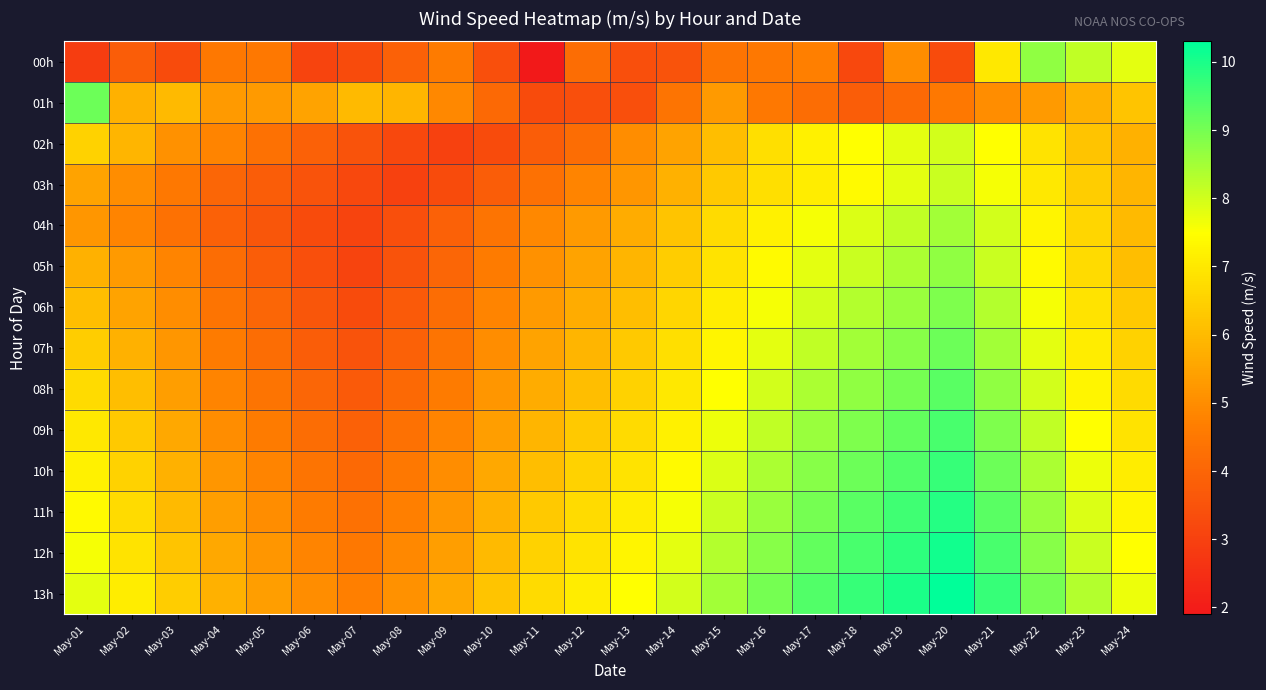

Reading right to left, what are all the values shown in this chart?

00h: May-24=7.8	May-23=8.2	May-22=8.7	May-21=7.0	May-20=3.3	May-19=5.0	May-18=3.2	May-17=4.7	May-16=4.5	May-15=4.4	May-14=3.5	May-13=3.4	May-12=4.2	May-11=1.9	May-10=3.4	May-09=4.6	May-08=3.9	May-07=3.3	May-06=3.1	May-05=4.5	May-04=4.5	May-03=3.3	May-02=3.8	May-01=2.9
01h: May-24=6.2	May-23=5.8	May-22=5.3	May-21=5.0	May-20=4.5	May-19=4.1	May-18=3.8	May-17=4.2	May-16=4.5	May-15=5.3	May-14=4.4	May-13=3.4	May-12=3.4	May-11=3.3	May-10=4.1	May-09=4.9	May-08=5.9	May-07=6.0	May-06=5.5	May-05=5.3	May-04=5.3	May-03=6.0	May-02=5.8	May-01=9.1
02h: May-24=5.8	May-23=6.2	May-22=6.9	May-21=7.5	May-20=8.0	May-19=7.8	May-18=7.5	May-17=7.2	May-16=6.8	May-15=6.1	May-14=5.5	May-13=5.0	May-12=4.2	May-11=3.8	May-10=3.3	May-09=3.0	May-08=3.2	May-07=3.5	May-06=3.9	May-05=4.3	May-04=4.8	May-03=5.1	May-02=5.9	May-01=6.5
03h: May-24=5.9	May-23=6.4	May-22=7.0	May-21=7.6	May-20=8.1	May-19=7.8	May-18=7.4	May-17=7.1	May-16=6.8	May-15=6.3	May-14=5.8	May-13=5.2	May-12=4.8	May-11=4.3	May-10=3.8	May-09=3.3	May-08=3.0	May-07=3.2	May-06=3.5	May-05=3.8	May-04=4.0	May-03=4.5	May-02=5.0	May-01=5.5
04h: May-24=6.0	May-23=6.6	May-22=7.3	May-21=8.0	May-20=8.5	May-19=8.2	May-18=7.9	May-17=7.6	May-16=7.2	May-15=6.7	May-14=6.2	May-13=5.7	May-12=5.3	May-11=4.9	May-10=4.4	May-09=3.9	May-08=3.4	May-07=3.1	May-06=3.3	May-05=3.6	May-04=3.9	May-03=4.3	May-02=4.8	May-01=5.2
05h: May-24=6.1	May-23=6.7	May-22=7.4	May-21=8.1	May-20=8.7	May-19=8.4	May-18=8.1	May-17=7.8	May-16=7.4	May-15=6.9	May-14=6.4	May-13=5.9	May-12=5.5	May-11=5.1	May-10=4.6	May-09=4.0	May-08=3.5	May-07=3.1	May-06=3.4	May-05=3.8	May-04=4.2	May-03=4.8	May-02=5.3	May-01=5.8
06h: May-24=6.3	May-23=6.9	May-22=7.6	May-21=8.3	May-20=8.9	May-19=8.6	May-18=8.3	May-17=8.0	May-16=7.6	May-15=7.1	May-14=6.6	May-13=6.1	May-12=5.7	May-11=5.3	May-10=4.8	May-09=4.2	May-08=3.7	May-07=3.3	May-06=3.6	May-05=4.0	May-04=4.4	May-03=5.0	May-02=5.5	May-01=6.1
07h: May-24=6.5	May-23=7.1	May-22=7.8	May-21=8.5	May-20=9.1	May-19=8.8	May-18=8.5	May-17=8.2	May-16=7.8	May-15=7.3	May-14=6.8	May-13=6.3	May-12=5.9	May-11=5.5	May-10=5.0	May-09=4.4	May-08=3.9	May-07=3.5	May-06=3.8	May-05=4.2	May-04=4.6	May-03=5.2	May-02=5.8	May-01=6.4
08h: May-24=6.7	May-23=7.3	May-22=8.0	May-21=8.7	May-20=9.3	May-19=9.0	May-18=8.7	May-17=8.4	May-16=8.0	May-15=7.5	May-14=7.0	May-13=6.5	May-12=6.1	May-11=5.7	May-10=5.2	May-09=4.6	May-08=4.1	May-07=3.7	May-06=4.0	May-05=4.4	May-04=4.8	May-03=5.4	May-02=6.1	May-01=6.7
09h: May-24=6.9	May-23=7.5	May-22=8.2	May-21=8.9	May-20=9.5	May-19=9.2	May-18=8.9	May-17=8.6	May-16=8.2	May-15=7.7	May-14=7.2	May-13=6.7	May-12=6.3	May-11=5.9	May-10=5.4	May-09=4.8	May-08=4.3	May-07=3.9	May-06=4.2	May-05=4.6	May-04=5.0	May-03=5.6	May-02=6.3	May-01=7.0
10h: May-24=7.1	May-23=7.7	May-22=8.4	May-21=9.1	May-20=9.7	May-19=9.4	May-18=9.1	May-17=8.8	May-16=8.4	May-15=7.9	May-14=7.4	May-13=6.9	May-12=6.5	May-11=6.1	May-10=5.6	May-09=5.0	May-08=4.5	May-07=4.1	May-06=4.4	May-05=4.8	May-04=5.2	May-03=5.8	May-02=6.5	May-01=7.2
11h: May-24=7.3	May-23=7.9	May-22=8.6	May-21=9.3	May-20=9.9	May-19=9.6	May-18=9.3	May-17=9.0	May-16=8.6	May-15=8.1	May-14=7.6	May-13=7.1	May-12=6.7	May-11=6.3	May-10=5.8	May-09=5.2	May-08=4.7	May-07=4.3	May-06=4.6	May-05=5.0	May-04=5.4	May-03=6.0	May-02=6.7	May-01=7.4
12h: May-24=7.5	May-23=8.1	May-22=8.8	May-21=9.5	May-20=10.1	May-19=9.8	May-18=9.5	May-17=9.2	May-16=8.8	May-15=8.3	May-14=7.8	May-13=7.3	May-12=6.9	May-11=6.5	May-10=6.0	May-09=5.4	May-08=4.9	May-07=4.5	May-06=4.8	May-05=5.2	May-04=5.6	May-03=6.2	May-02=6.9	May-01=7.6
13h: May-24=7.7	May-23=8.3	May-22=9.0	May-21=9.7	May-20=10.3	May-19=10.0	May-18=9.7	May-17=9.4	May-16=9.0	May-15=8.5	May-14=8.0	May-13=7.5	May-12=7.1	May-11=6.7	May-10=6.2	May-09=5.6	May-08=5.1	May-07=4.7	May-06=5.0	May-05=5.4	May-04=5.8	May-03=6.4	May-02=7.1	May-01=7.8